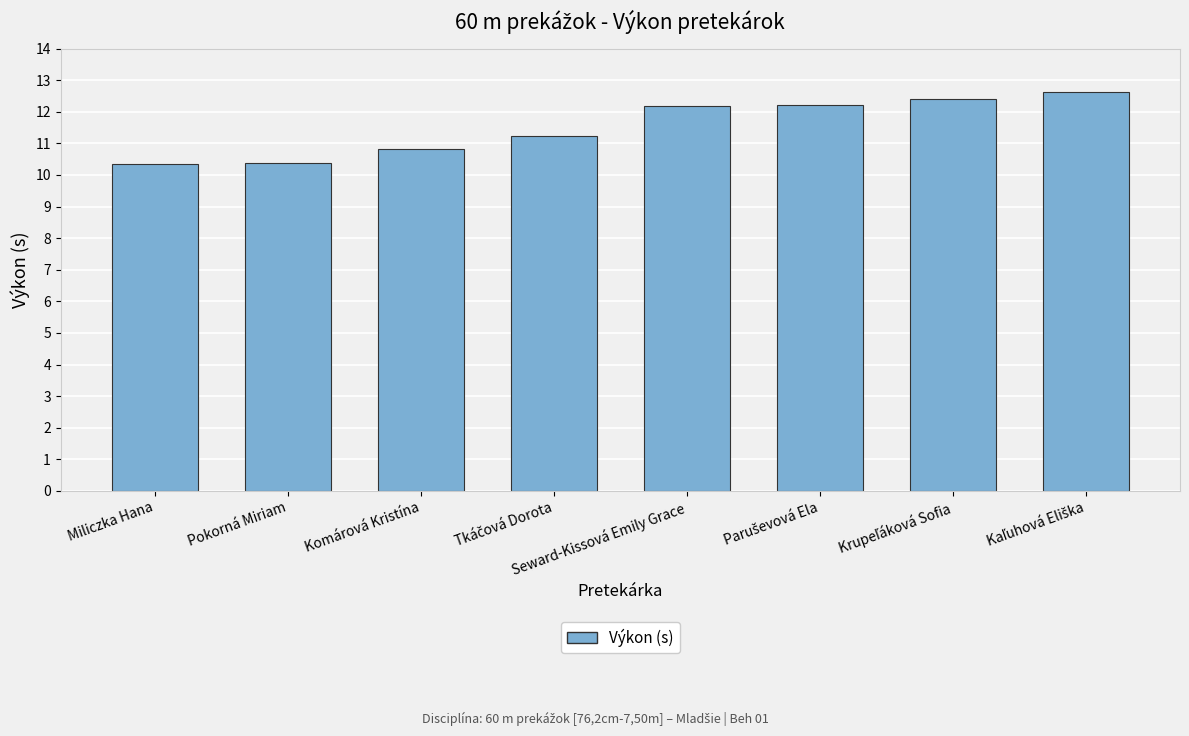

Reading left to right, transcribe all the data shown in this chart.

10.4	10.4	10.8	11.2	12.2	12.2	12.4	12.6